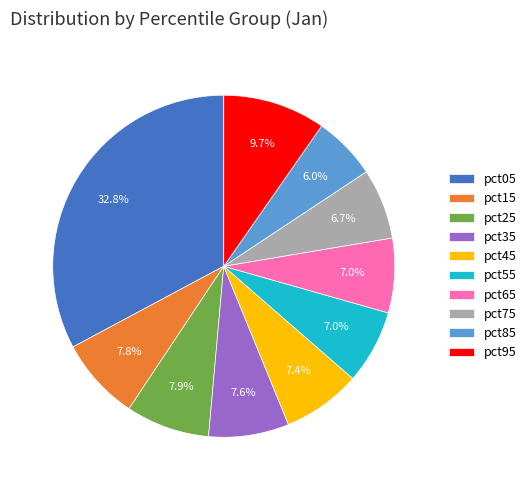

What percentage is the pct95 slice, to the nearest percent?

10%